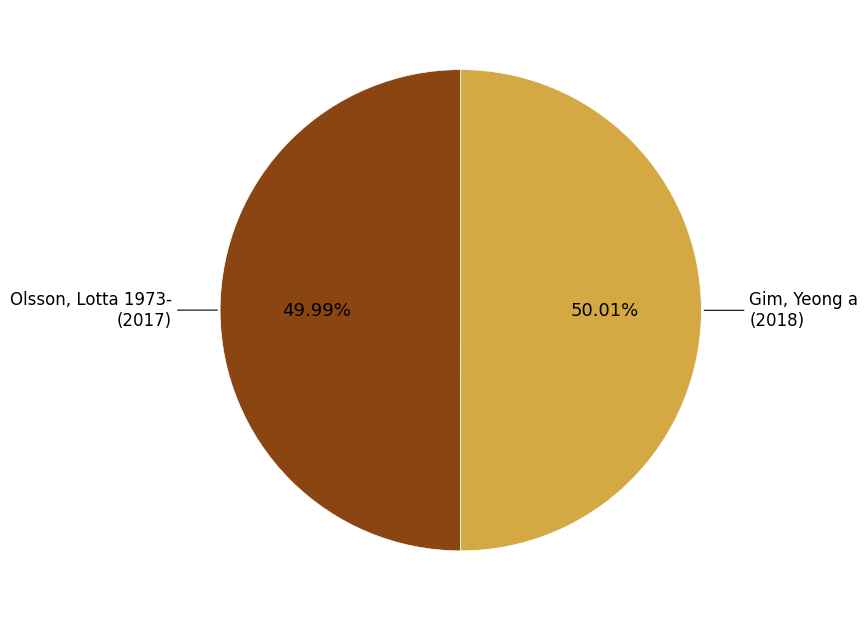

Is there any slice that represents more than half of the pie?

Yes